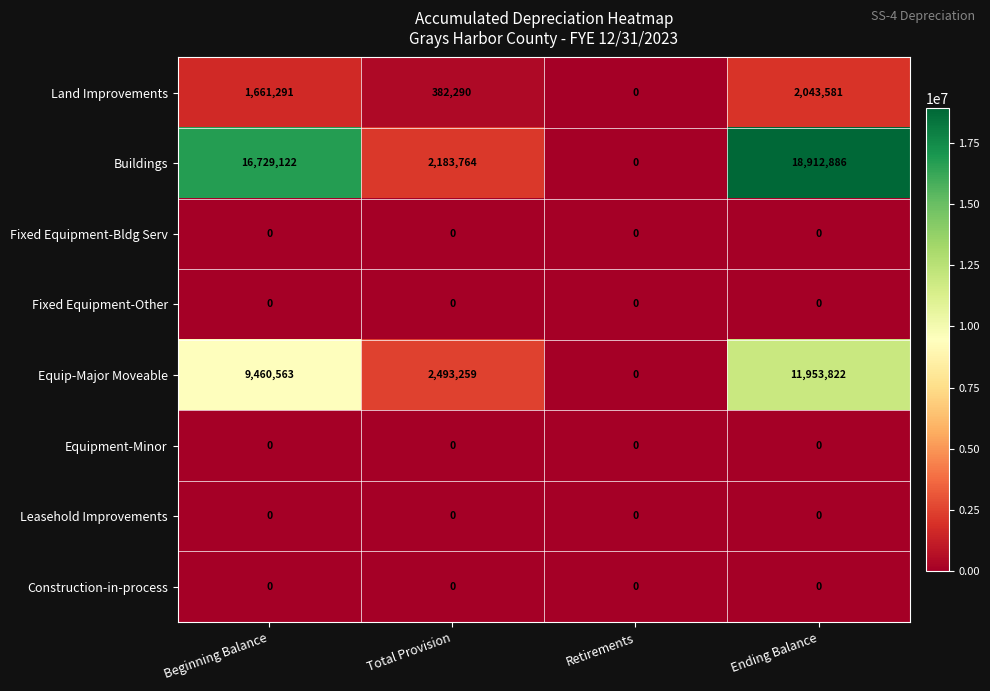

Is the value of Equipment-Minor at Retirements greater than the value of Equip-Major Moveable at Ending Balance?

No